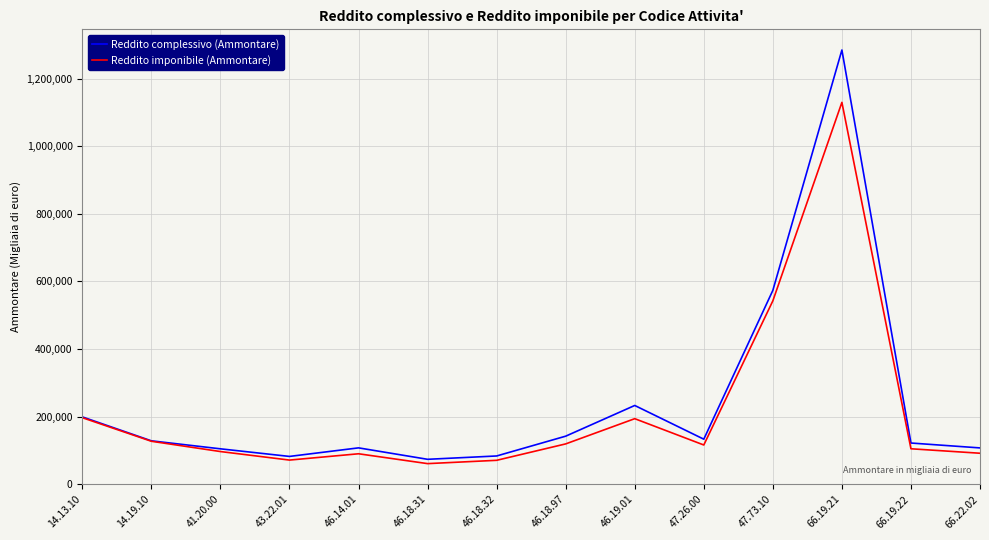

Rank the series by their maximum value, from lowest to highest.

Reddito imponibile (Ammontare), Reddito complessivo (Ammontare)